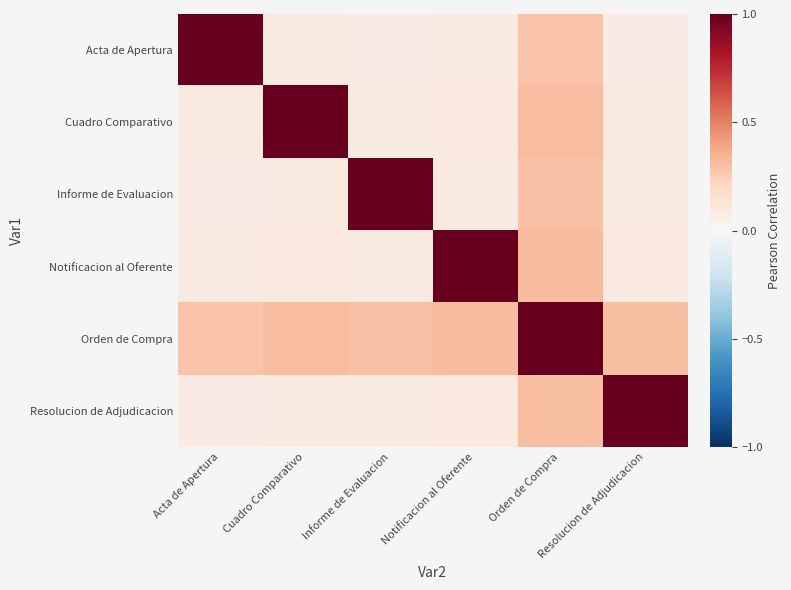

What is the greatest value displayed?

1.0